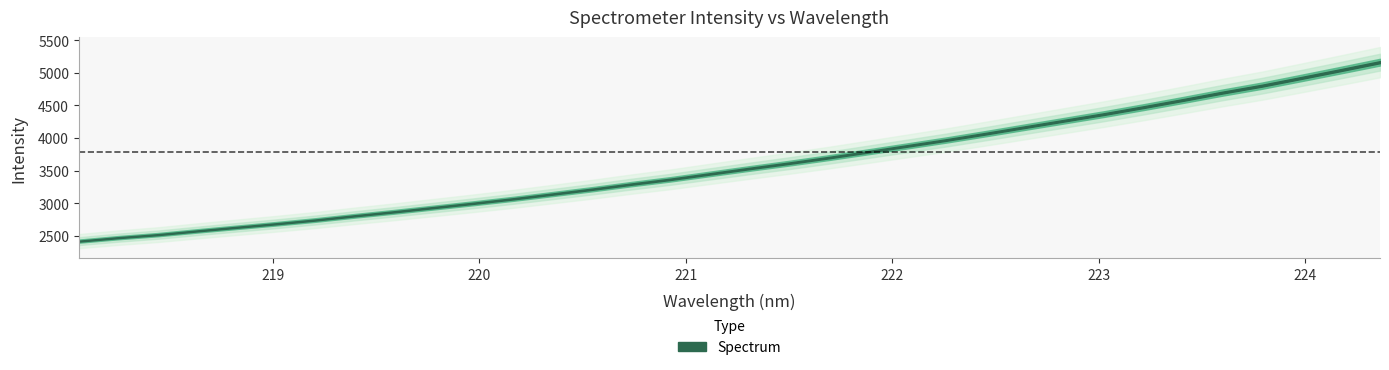

How many categories are shown in the chart?

34